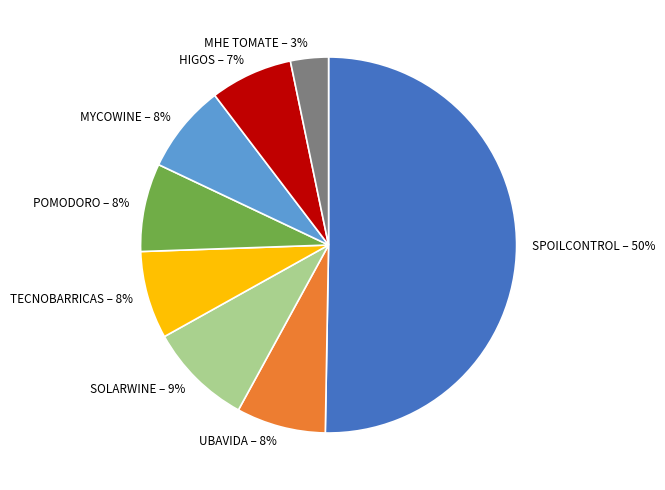

To the nearest percent, what is the combined percentage of SOLARWINE and MYCOWINE?

17%